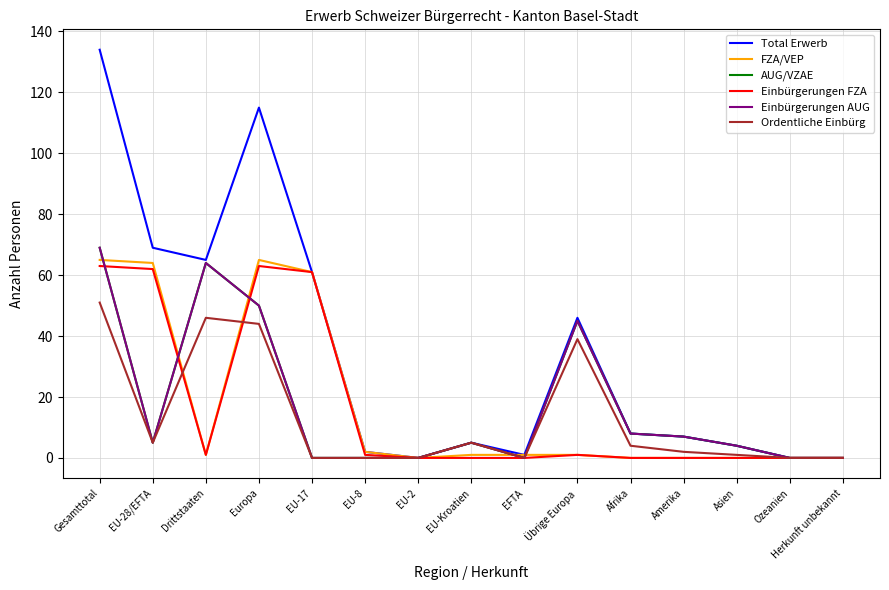

Does the chart display data point markers on the line(s)?

No